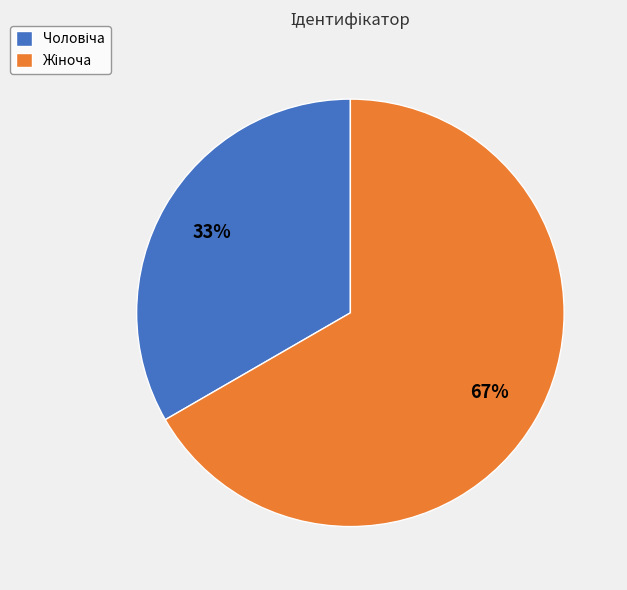

To the nearest percent, what is the average slice percentage?

50%